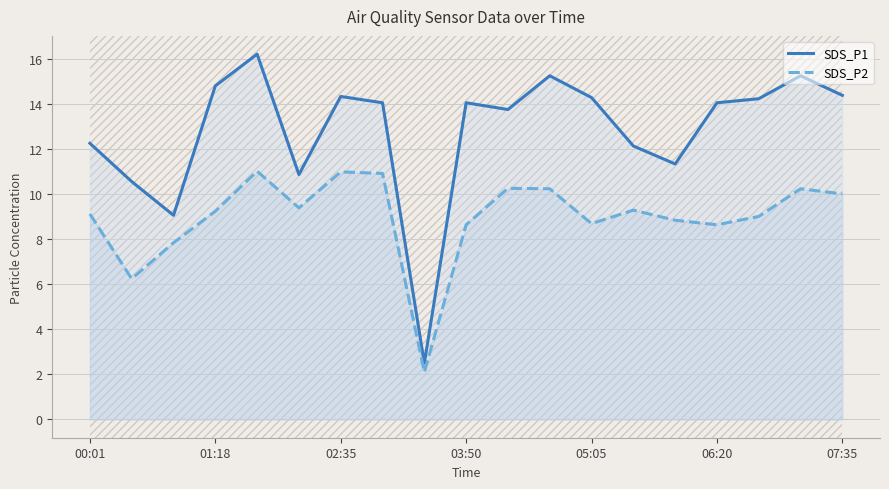

True or false: SDS_P1 and SDS_P2 cross at least once.

False